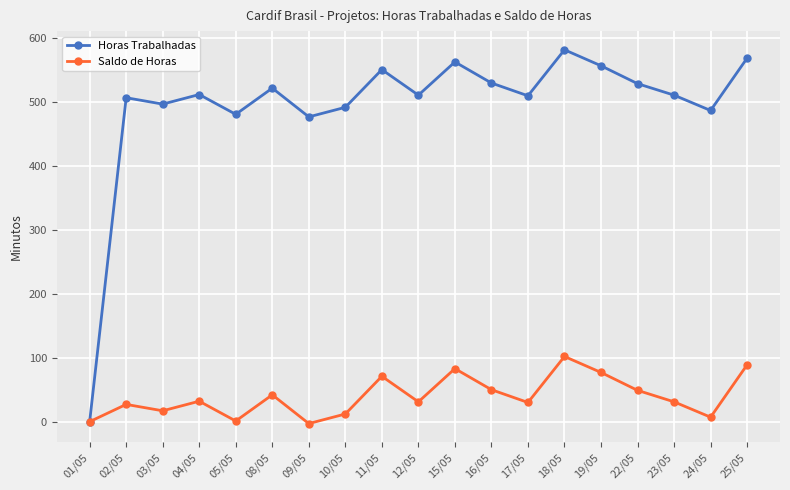

What are all the series names shown in the legend?

Horas Trabalhadas, Saldo de Horas